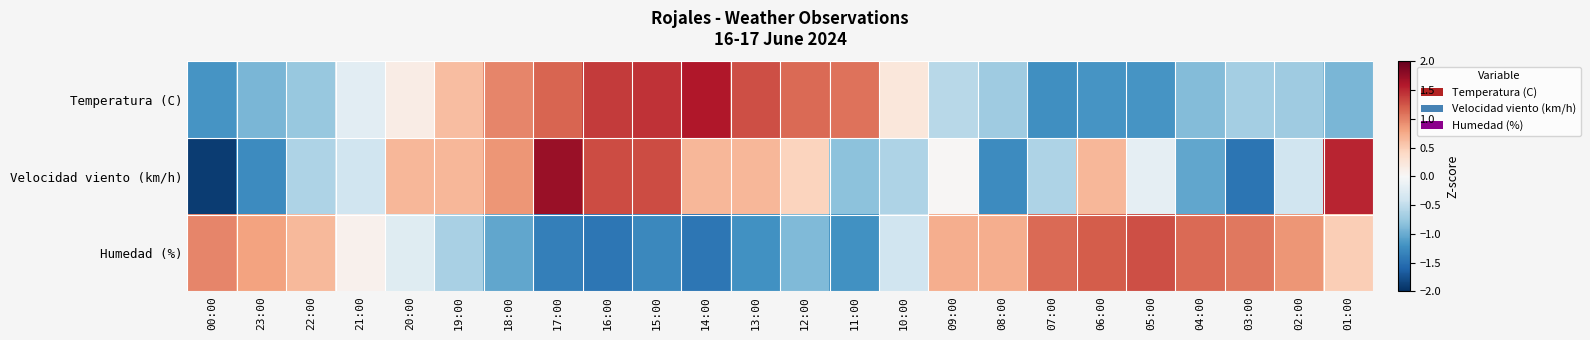

Between 11:00 and 07:00, which series saw the biggest shift?

Humedad (%)